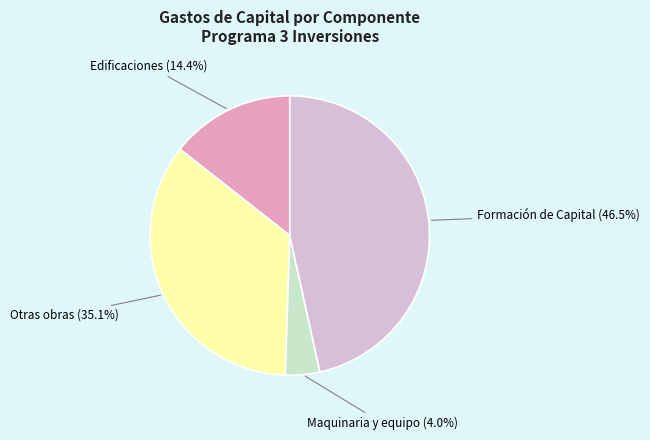

Is there a majority slice in this chart?

No